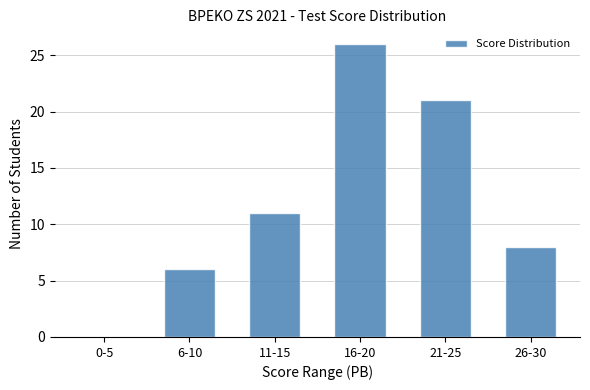

What is the sum of all values?

72